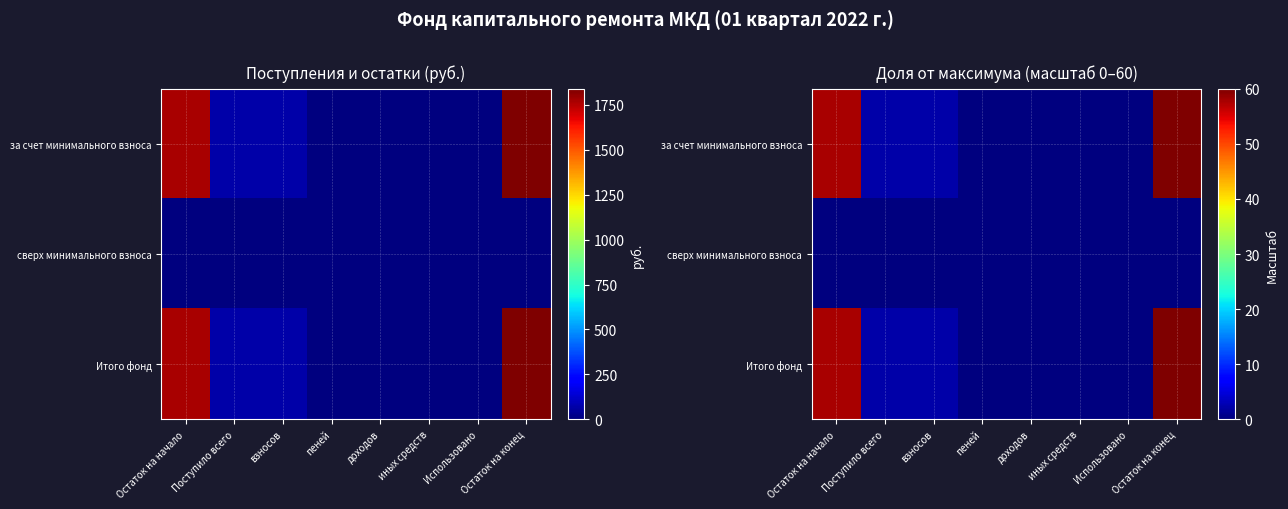

Which category has the highest value in the за счет минимального взноса series?

Остаток на конец